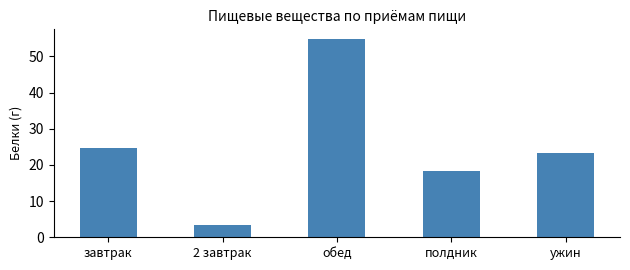

What is the label of the 3rd bar from the left?

обед